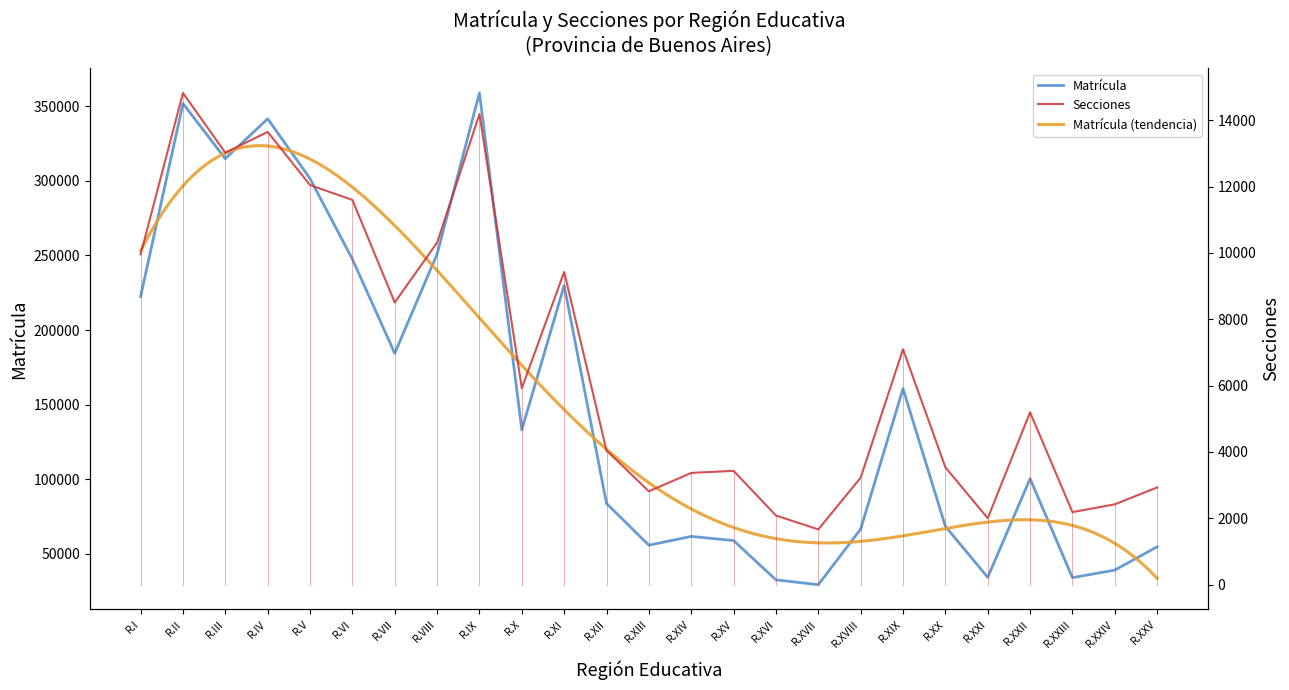

What value does the Matrícula series have at R.XIV?

61713